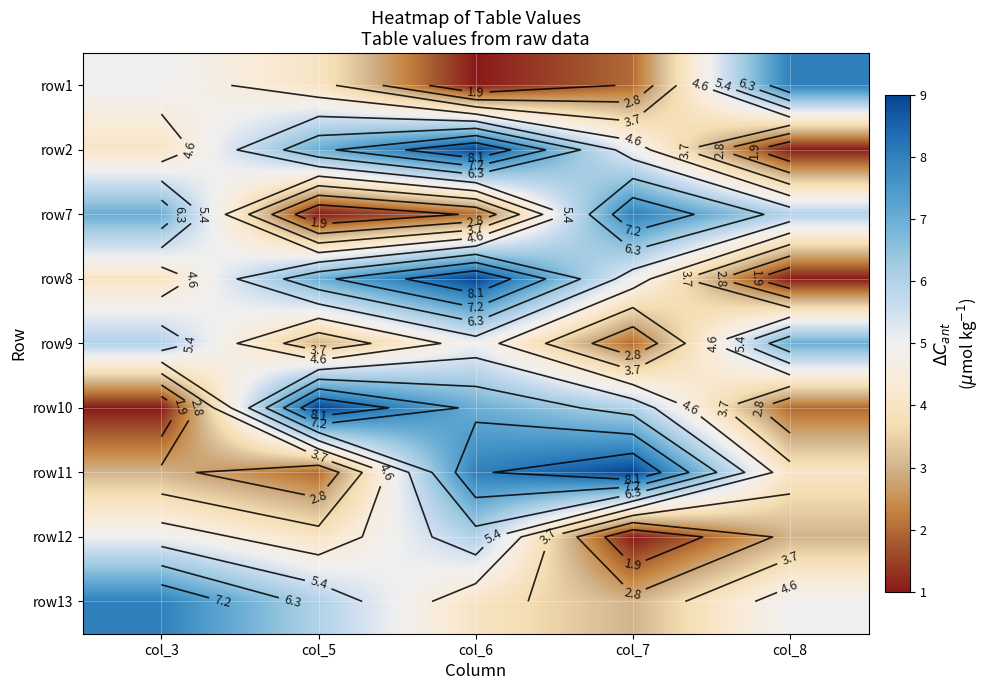

The value of row13 at col_5 is 6. True or false?

True